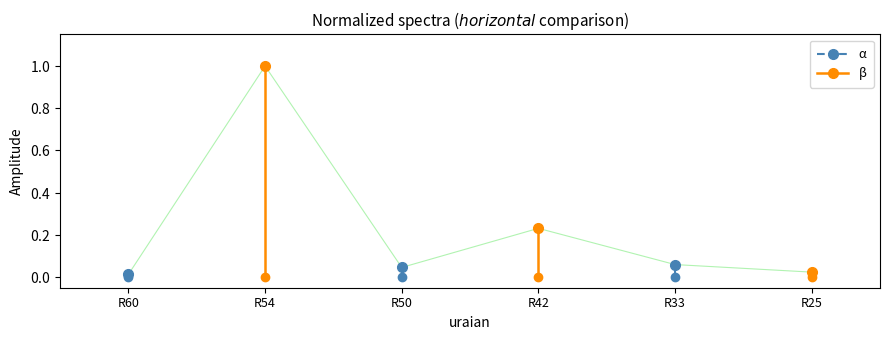

Between R60 and R54, which series saw the biggest shift?

β